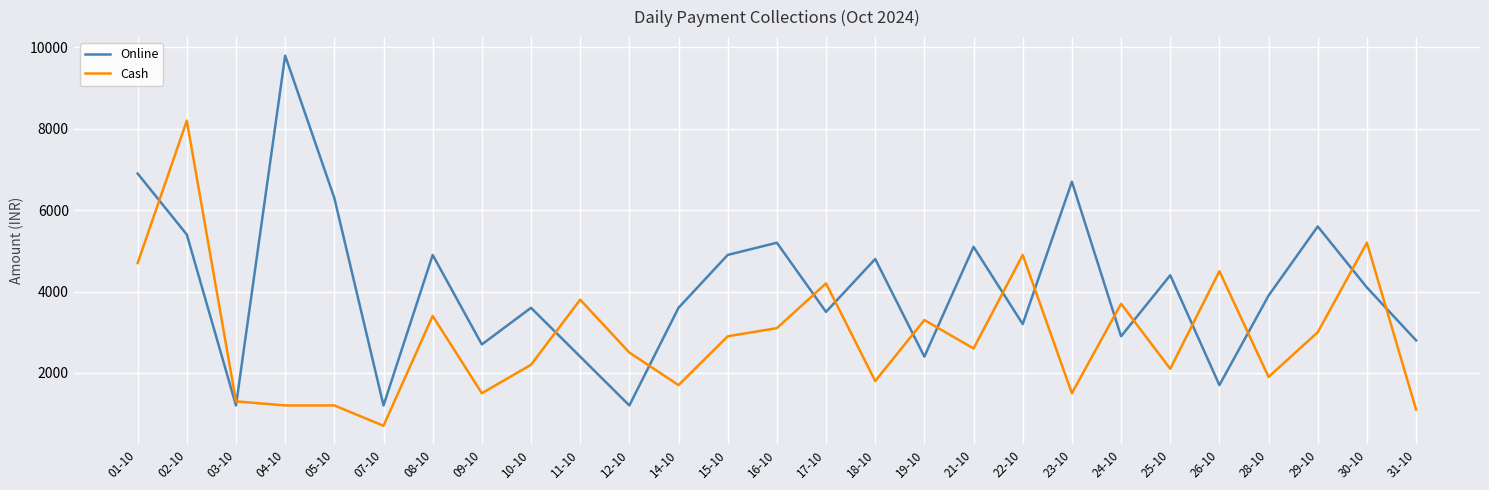

Reading left to right, what are all the values shown in this chart?

Online: 6900	5400	1200	9800	6300	1200	4900	2700	3600	2400	1200	3600	4900	5200	3500	4800	2400	5100	3200	6700	2900	4400	1700	3900	5600	4100	2800
Cash: 4700	8200	1300	1200	1200	700	3400	1500	2200	3800	2500	1700	2900	3100	4200	1800	3300	2600	4900	1500	3700	2100	4500	1900	3000	5200	1100